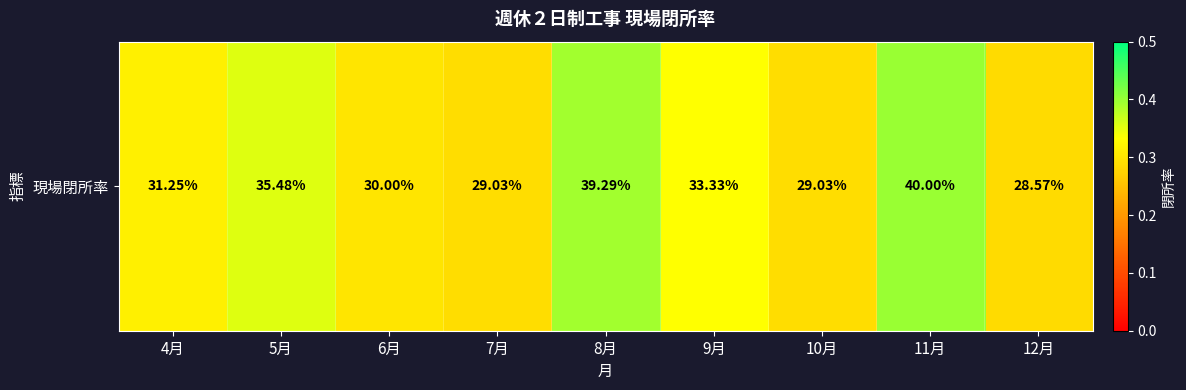

Count the values in the range 0 to 1.

9